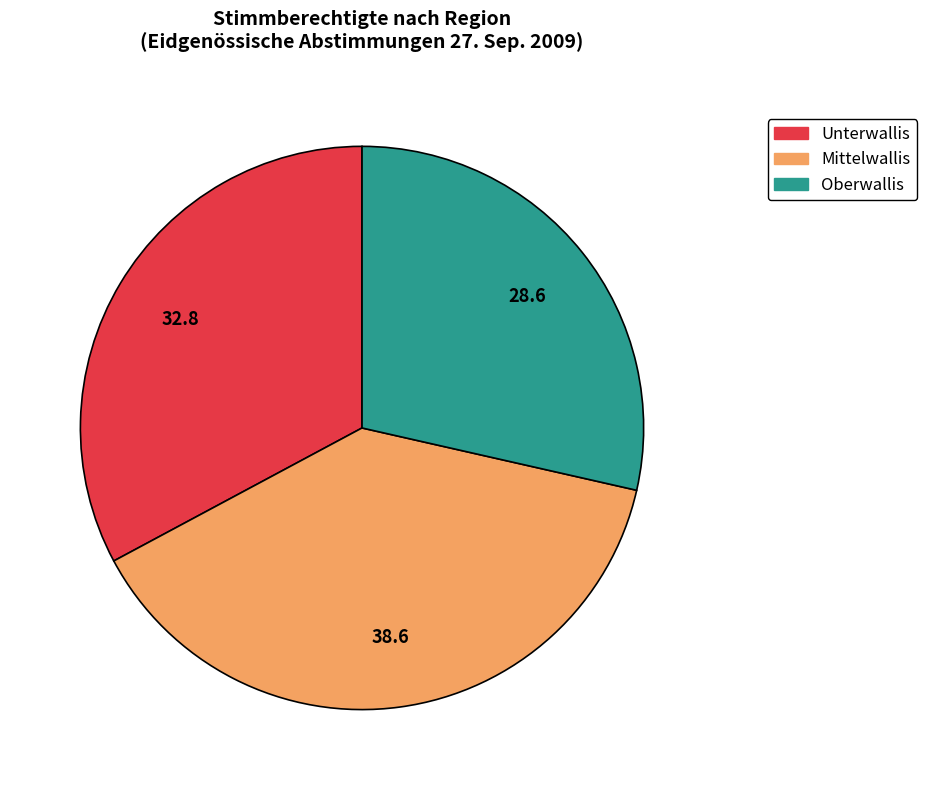

Combined, do Unterwallis and Oberwallis account for over 50%?

Yes